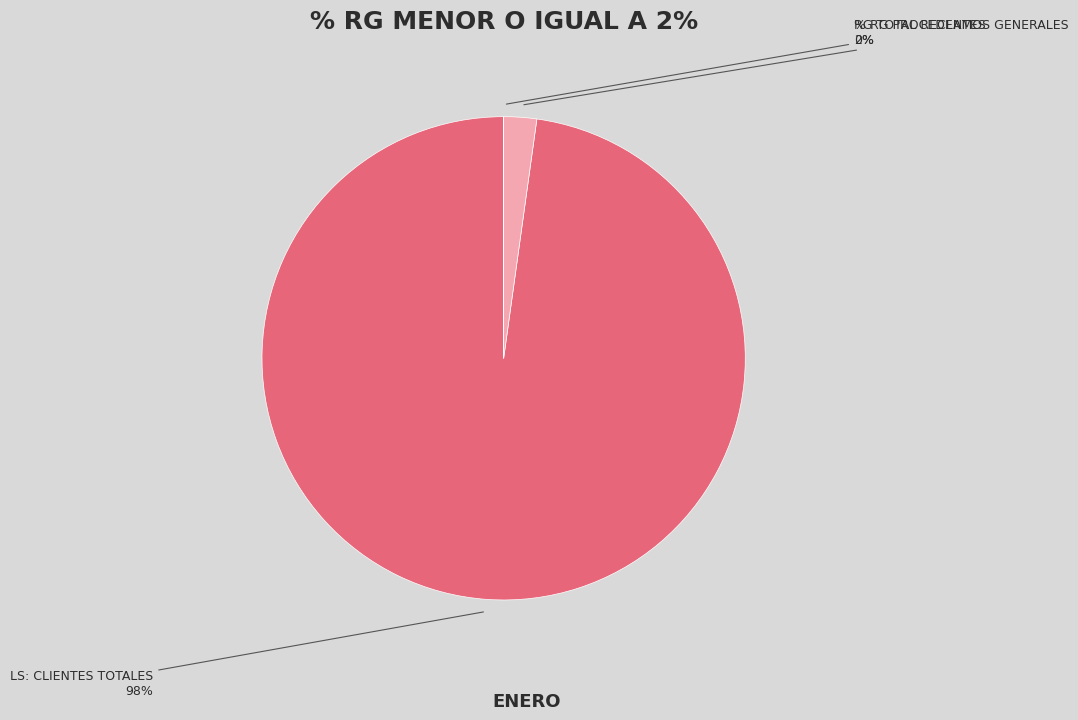

Is the sum of LS: CLIENTES TOTALES and RG TOTAL RECLAMOS GENERALES greater than half?

Yes